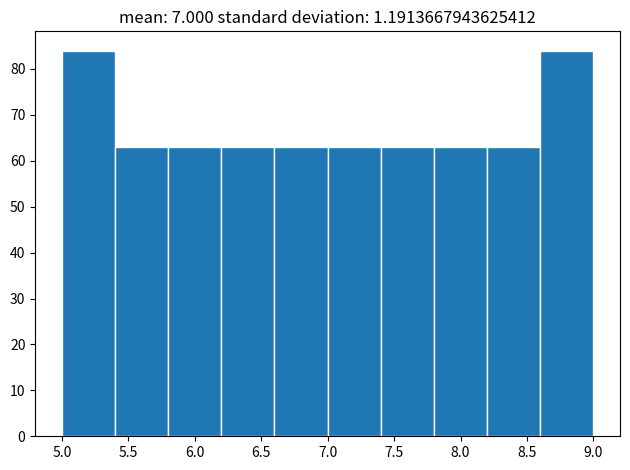

Reading left to right, transcribe this chart: for each bar, give the range it covers on the x-axis and its height. The values are not printed on the chart, so give them approximately, as read against the axis.

5.0 to 5.4: 84
5.4 to 5.8: 63
5.8 to 6.2: 63
6.2 to 6.6: 63
6.6 to 7.0: 63
7.0 to 7.4: 63
7.4 to 7.8: 63
7.8 to 8.2: 63
8.2 to 8.6: 63
8.6 to 9.0: 84